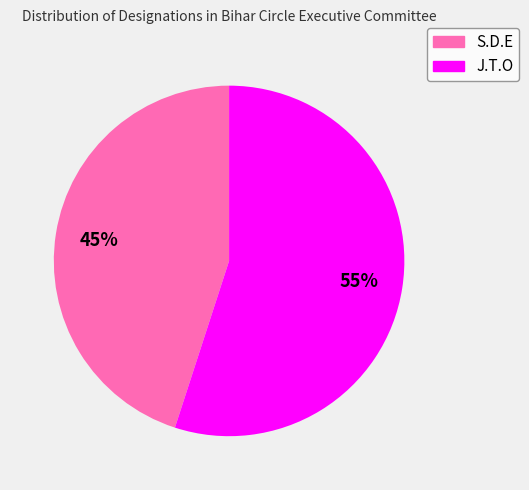

Does S.D.E account for over 50% of the chart?

No